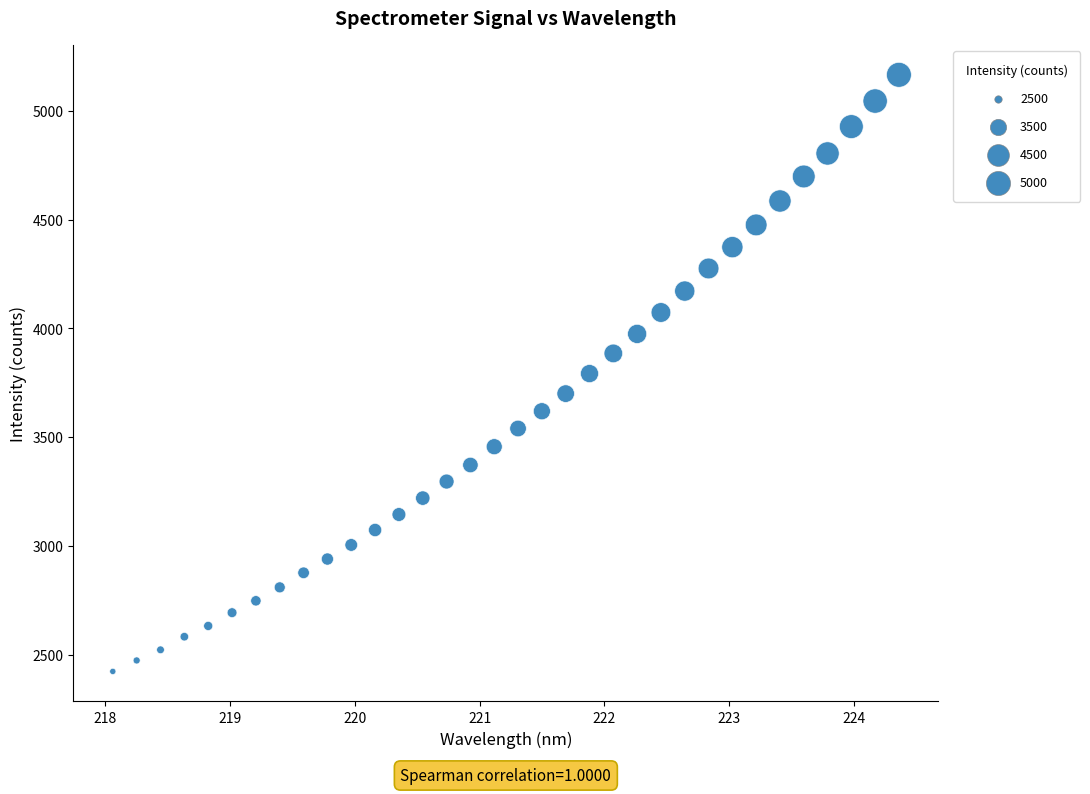

What is the range of X values (max minus min)?

6.3